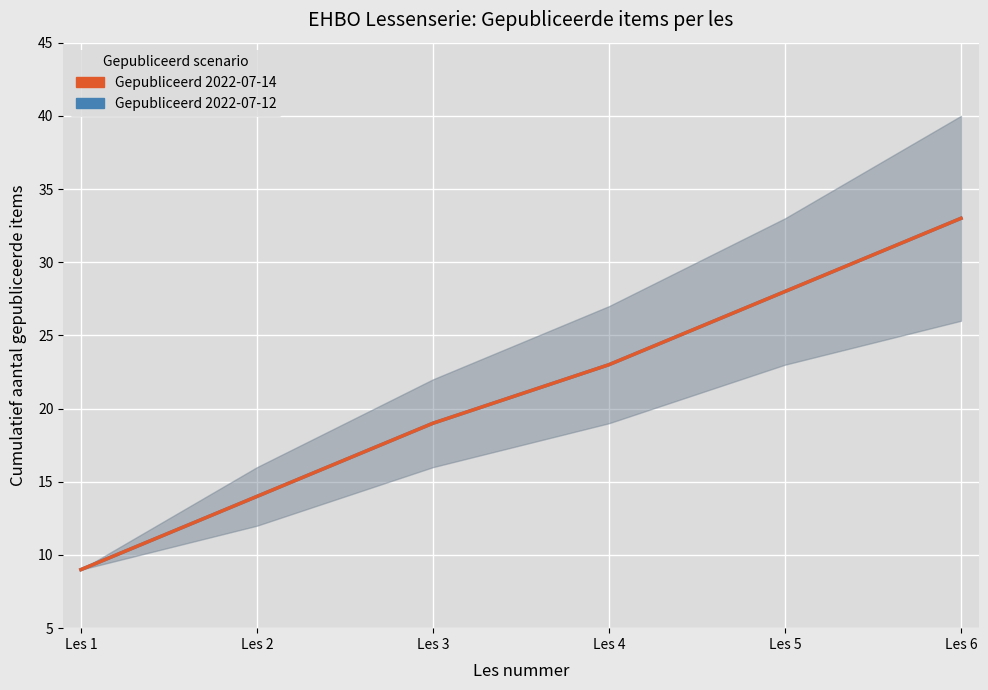

How many distinct data groups are displayed?

2